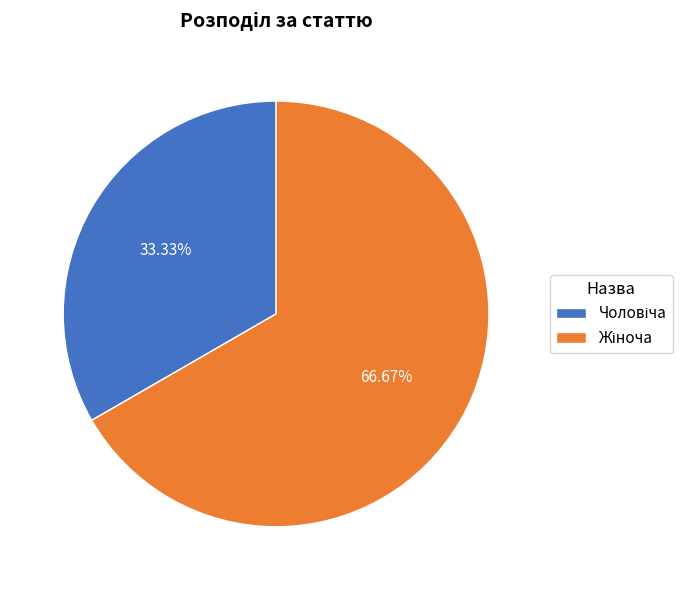

Count the number of slices in the pie.

2